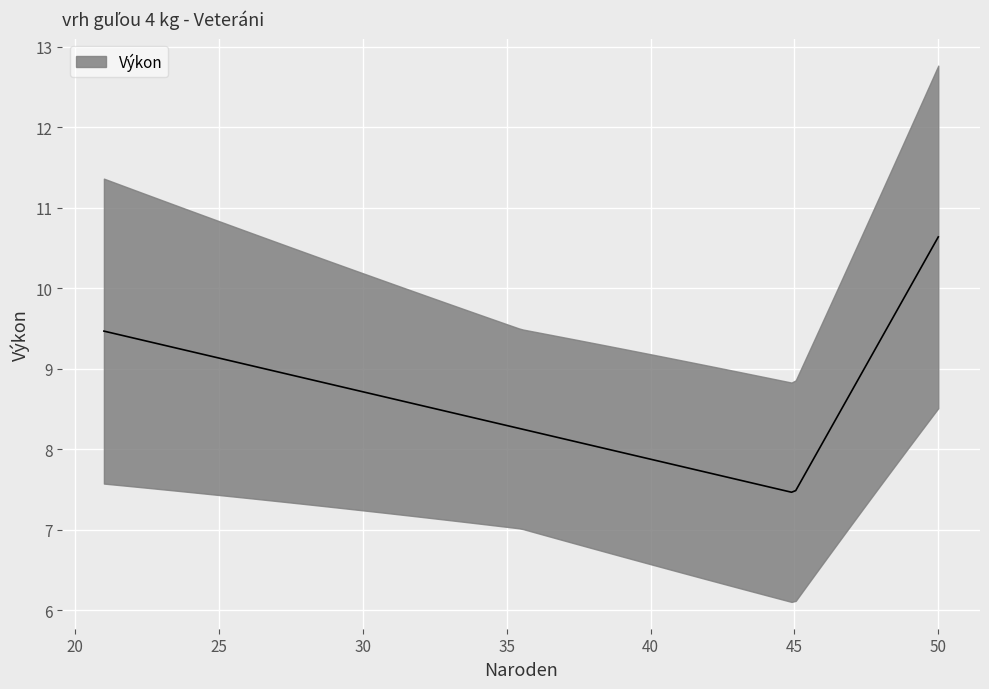

How many distinct data groups are displayed?

1